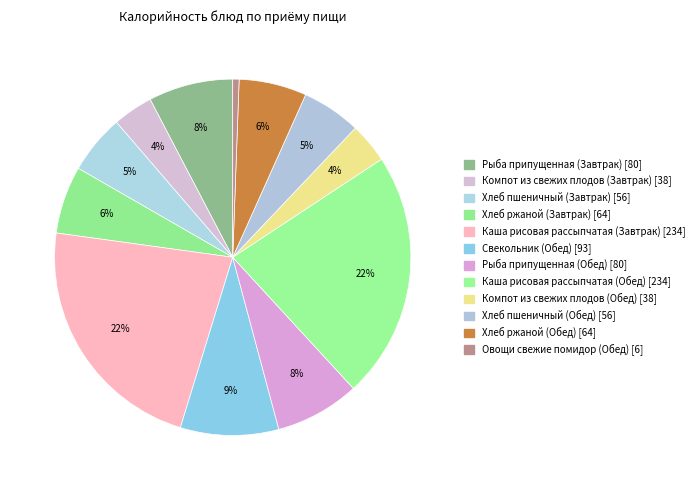

True or false: Хлеб пшеничный (Завтрак) accounts for 1% of the total.

False